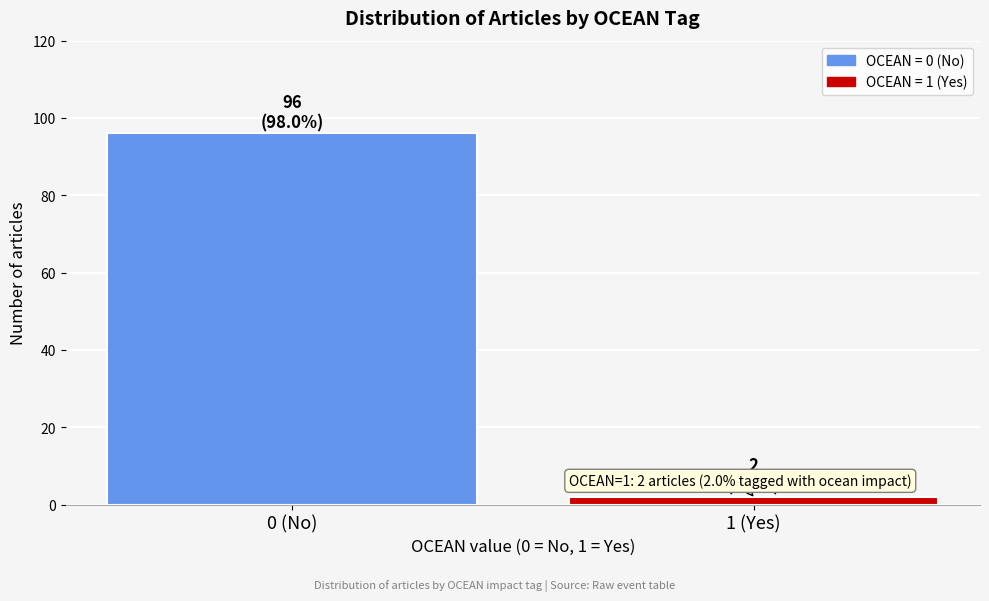

Reading left to right, list all the values displayed in this chart.

0 (No)=96	1 (Yes)=2